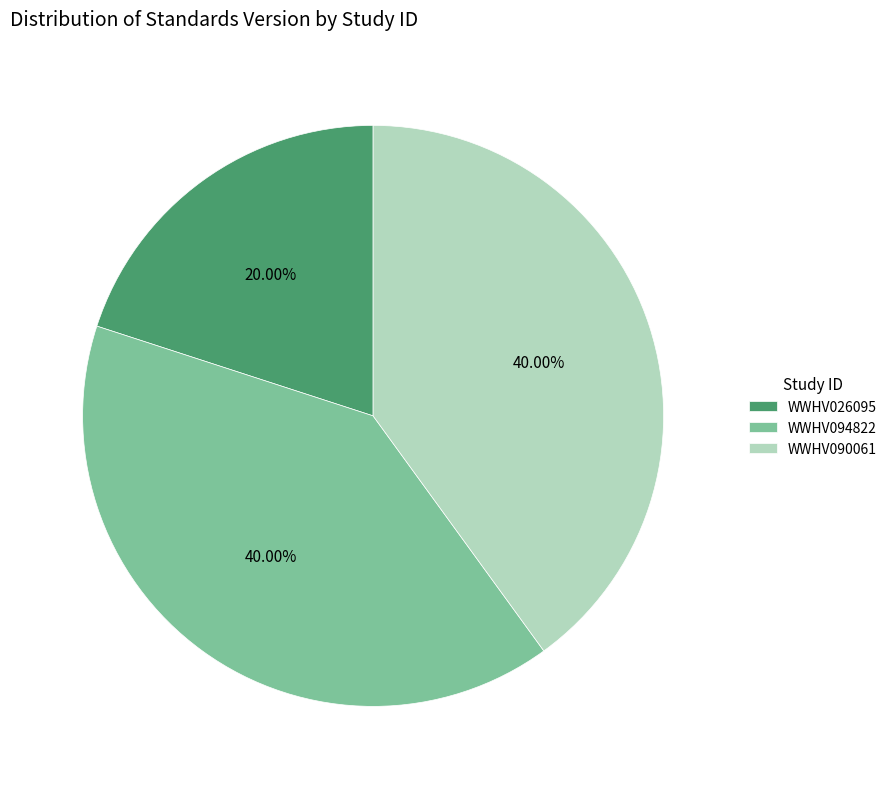

What percentage is NOT represented by WWHV090061?

60.0%